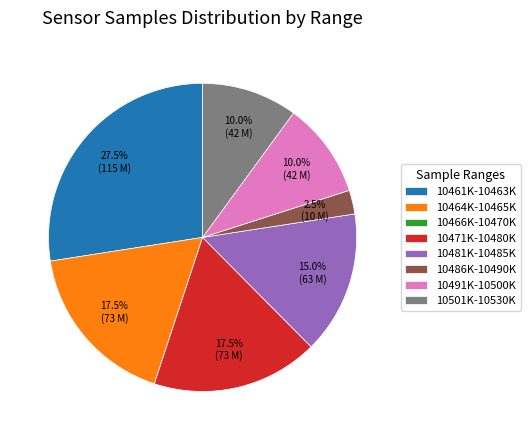

Is the sum of 10461K-10463K and 10491K-10500K greater than half?

No